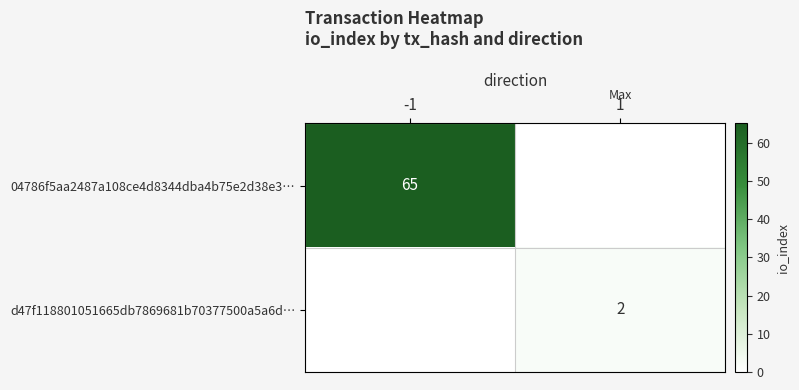

True or false: d47f118801051665db7869681b70377500a5a6d… has a value of 2 at 1.

True